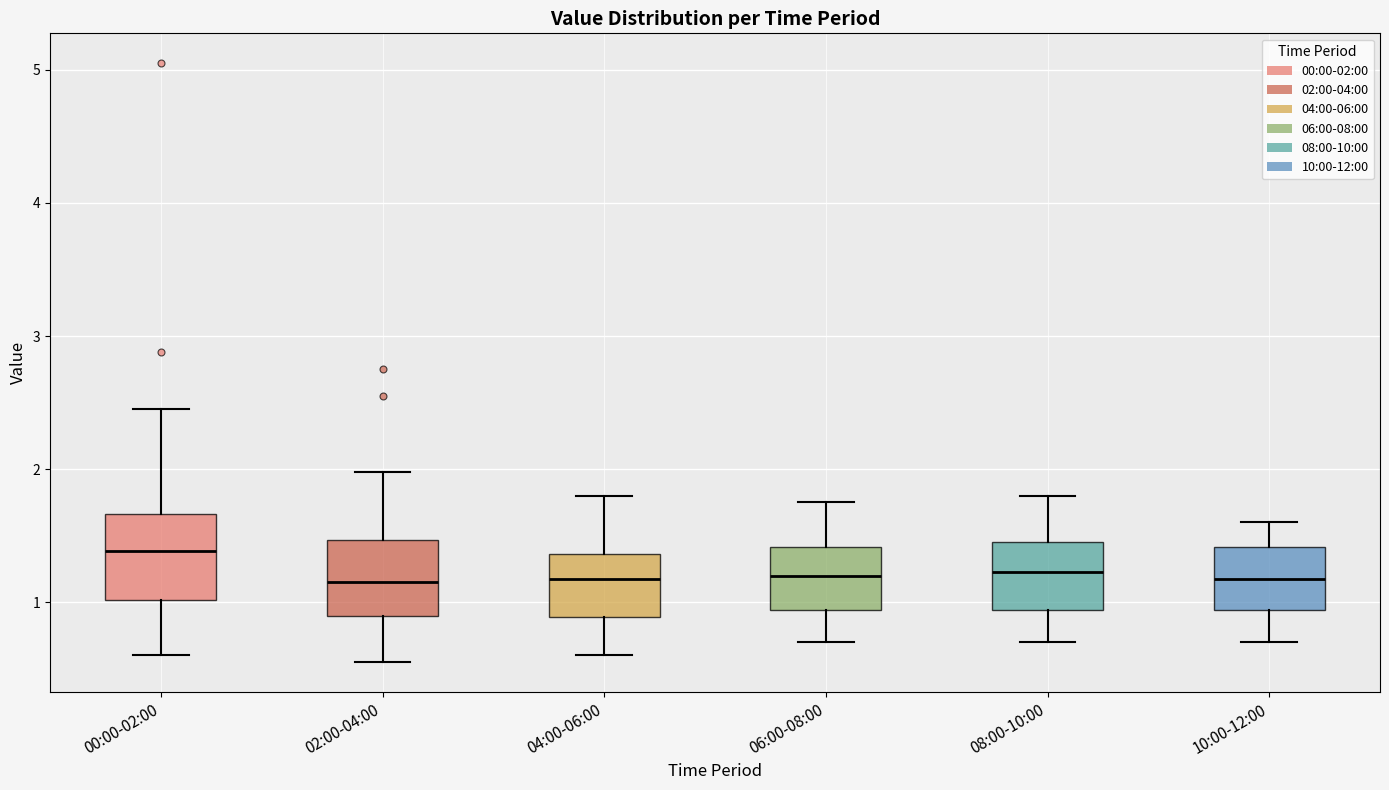

Where does the median line of the box for 02:00-04:00 sit on the y-axis? The values are not printed on the chart, so give them approximately, as read against the axis.

1.2